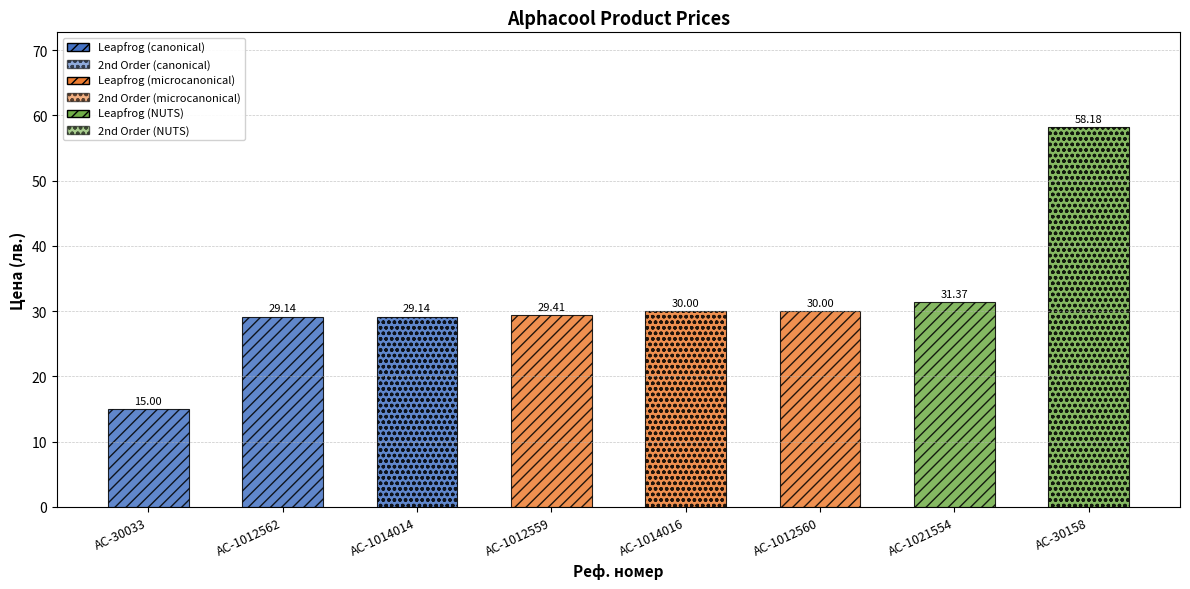

Reading left to right, transcribe all the data shown in this chart.

15.0	29.1	29.1	29.4	30.0	30.0	31.4	58.2